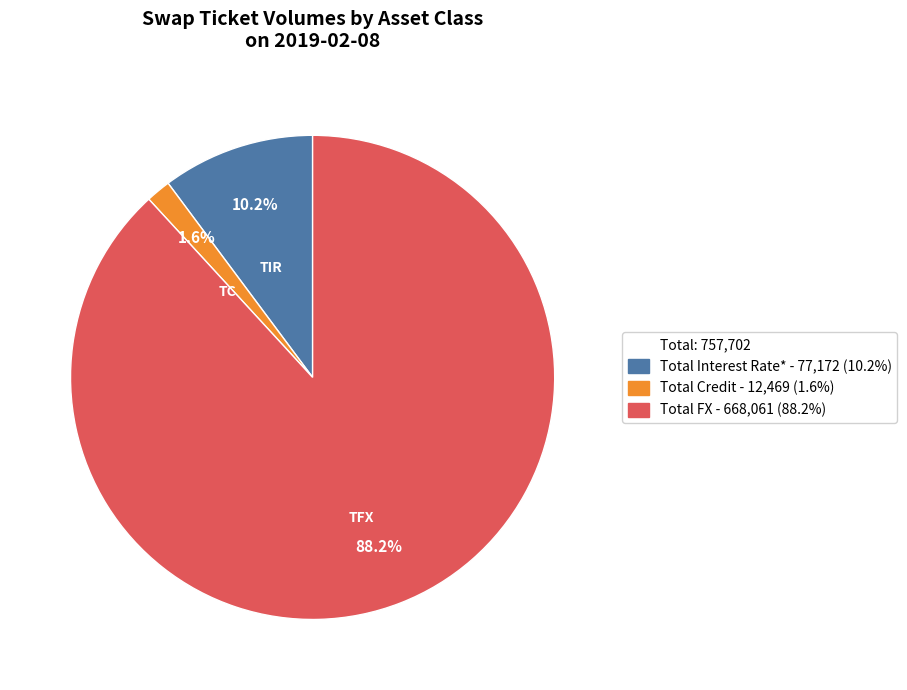

Is there any slice that represents more than half of the pie?

Yes